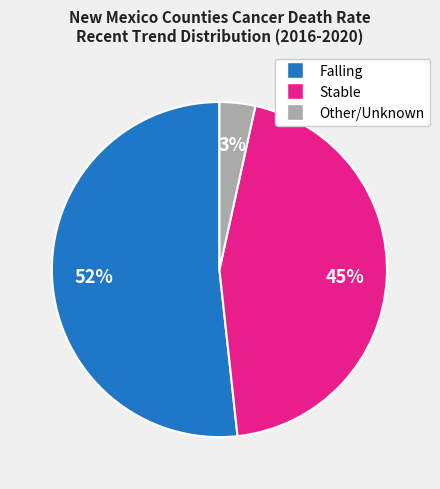

To the nearest percent, what is the average slice percentage?

33%